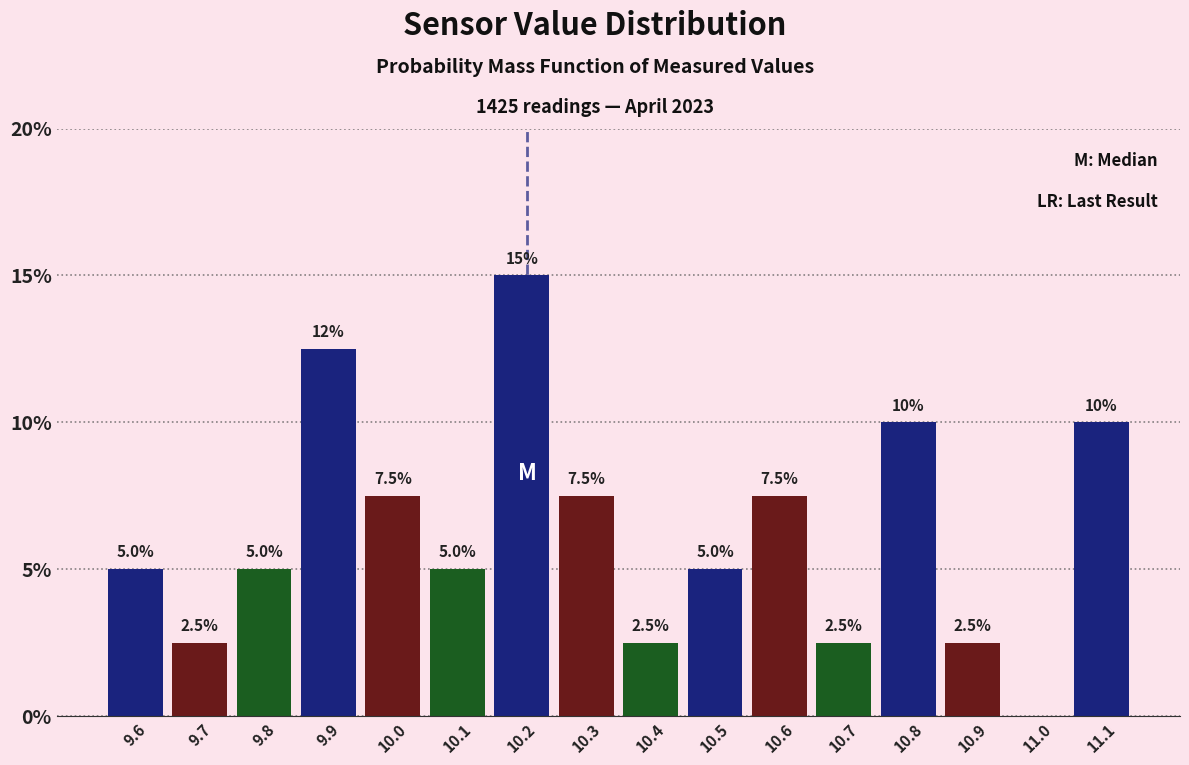

Reading right to left, transcribe all the data shown in this chart.

11.1=10.0	11.0=0.0	10.9=2.5	10.8=10.0	10.7=2.5	10.6=7.5	10.5=5.0	10.4=2.5	10.3=7.5	10.2=15.0	10.1=5.0	10.0=7.5	9.9=12.5	9.8=5.0	9.7=2.5	9.6=5.0